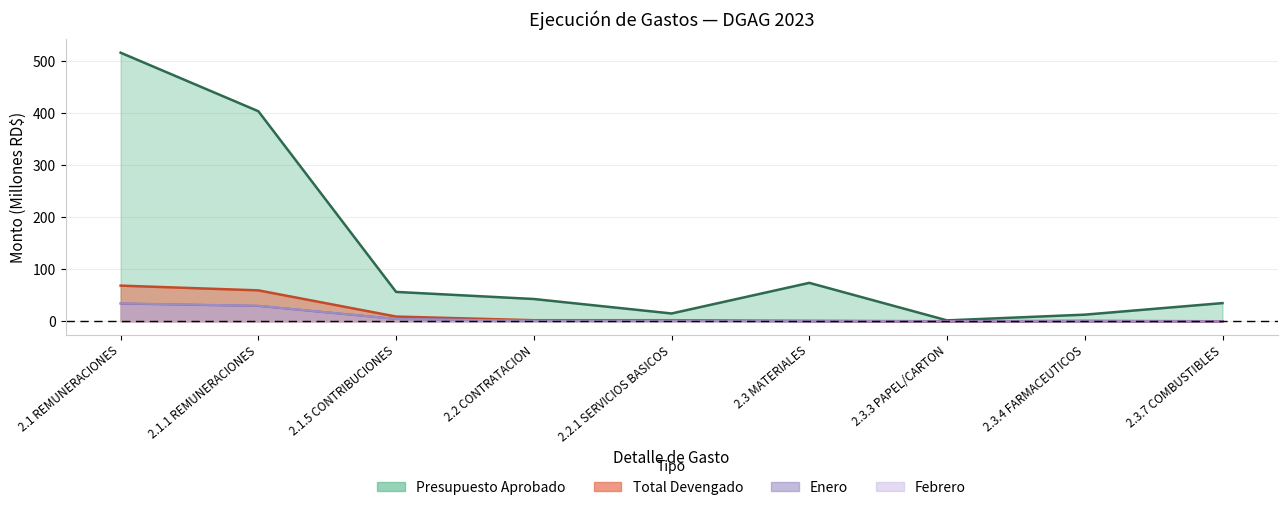

Which series has the largest total across all categories?

presupuesto_aprobado